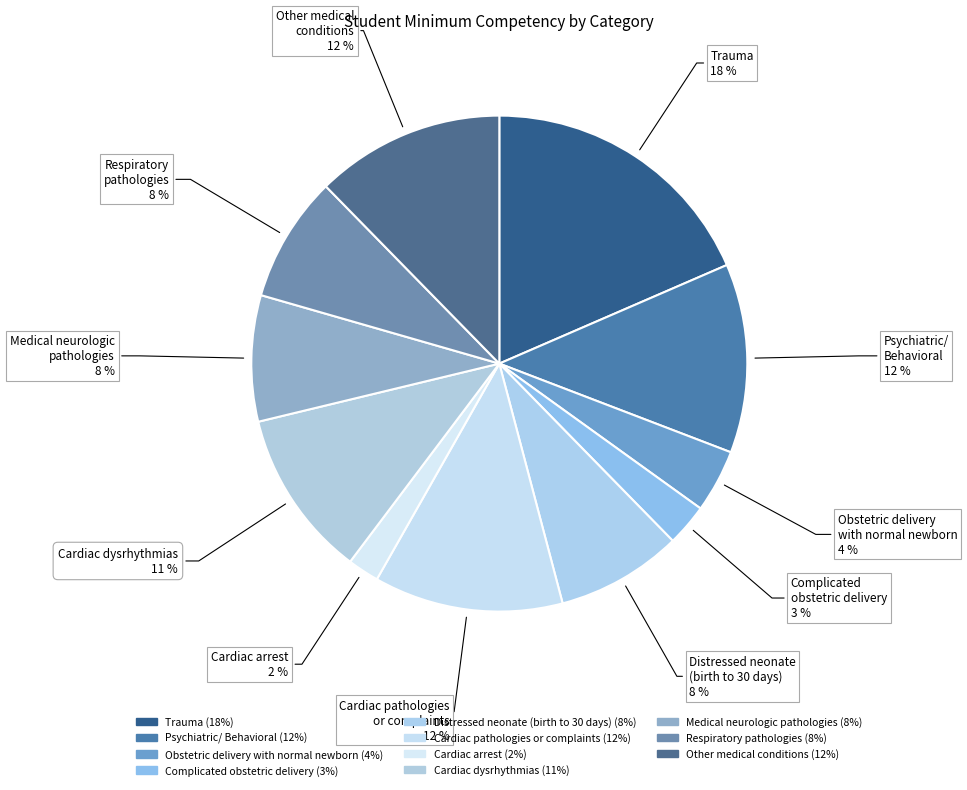

How many slices are in this pie chart?

11